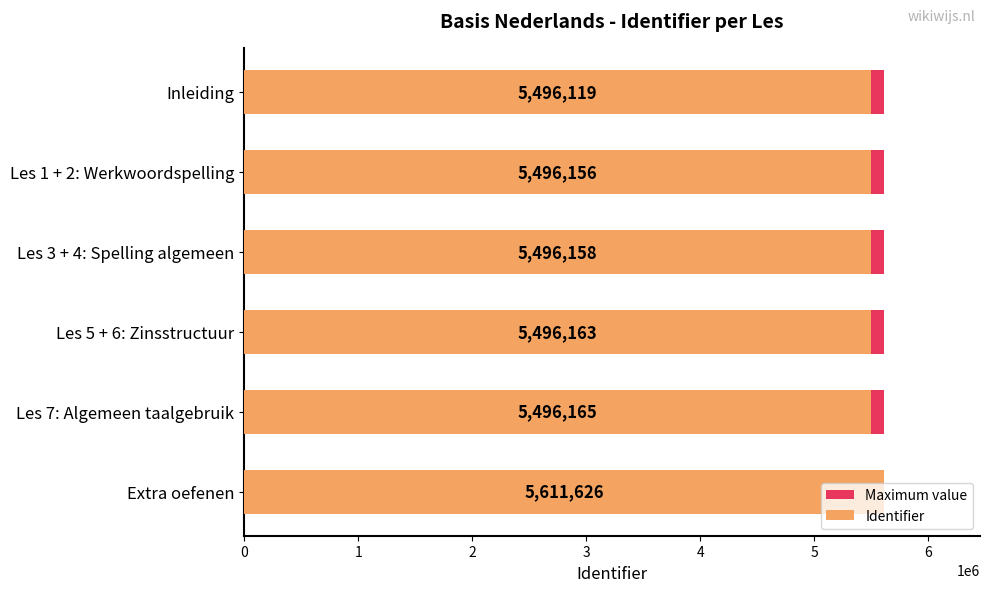

Is it true that Maximum value equals 0.7 at 0?

False